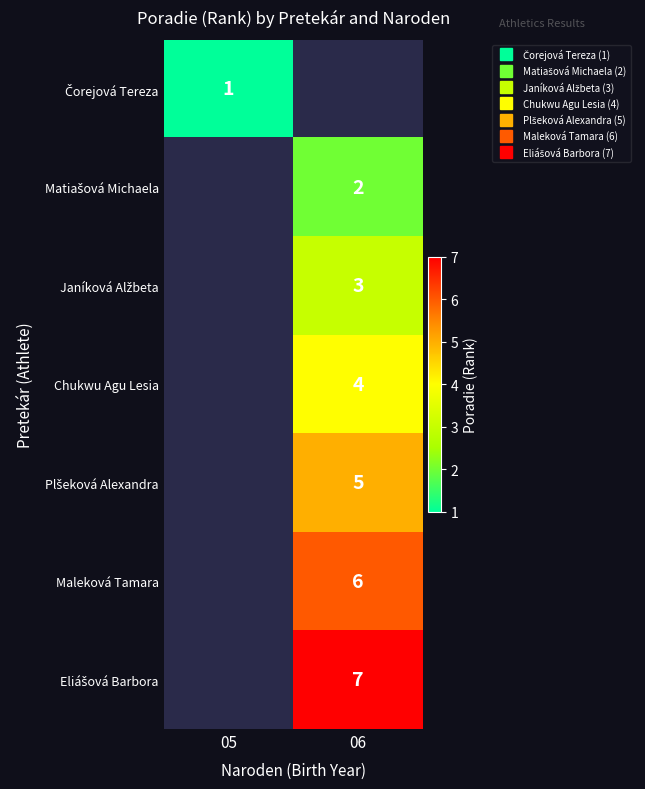

True or false: Matiašová Michaela has a value of 0.6 at 05.

False